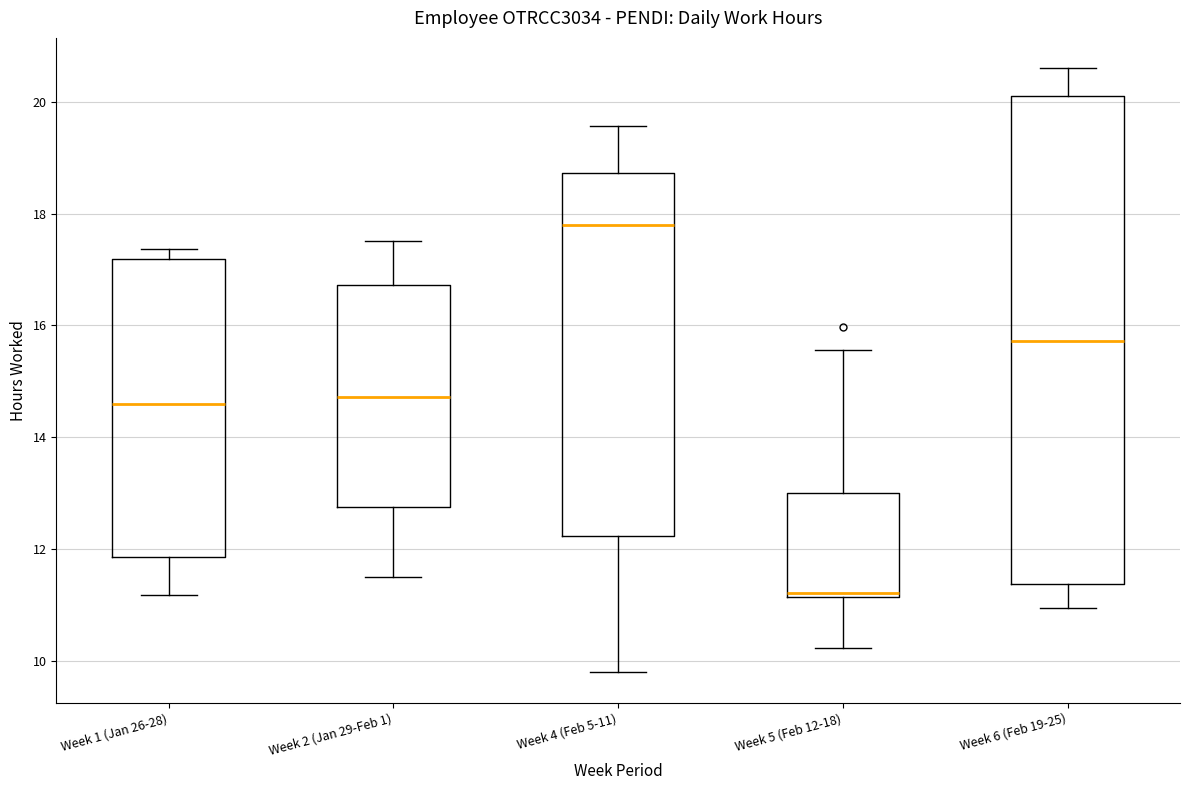

Where does the lower whisker of the box for Week 2 (Jan 29-Feb 1) end on the y-axis? The values are not printed on the chart, so give them approximately, as read against the axis.

11.4